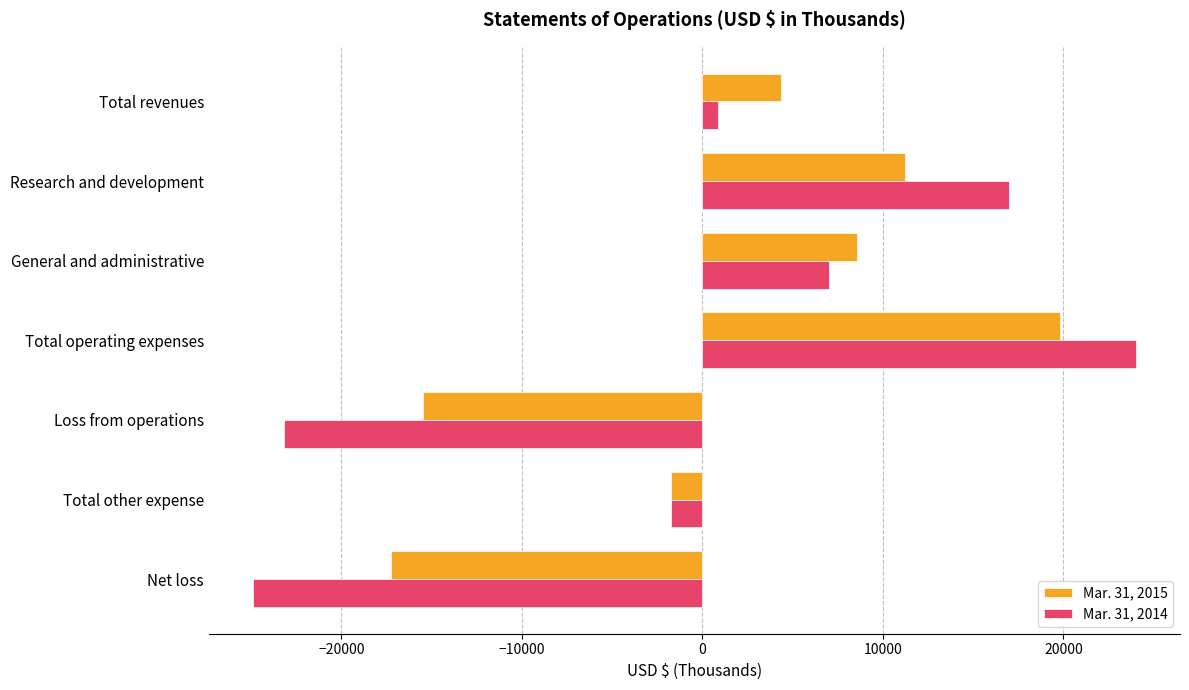

Count the number of data series in this chart.

2